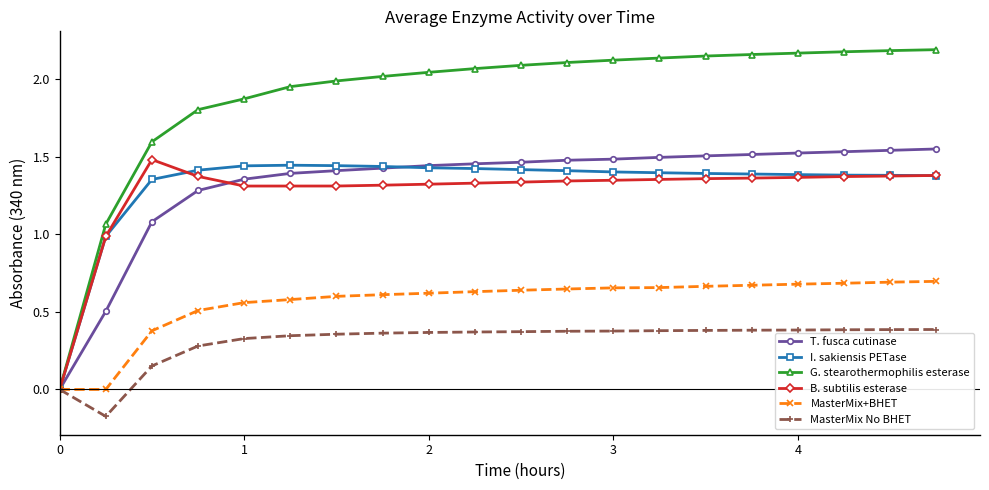

Which series has the largest total across all categories?

G. stearothermophilis esterase